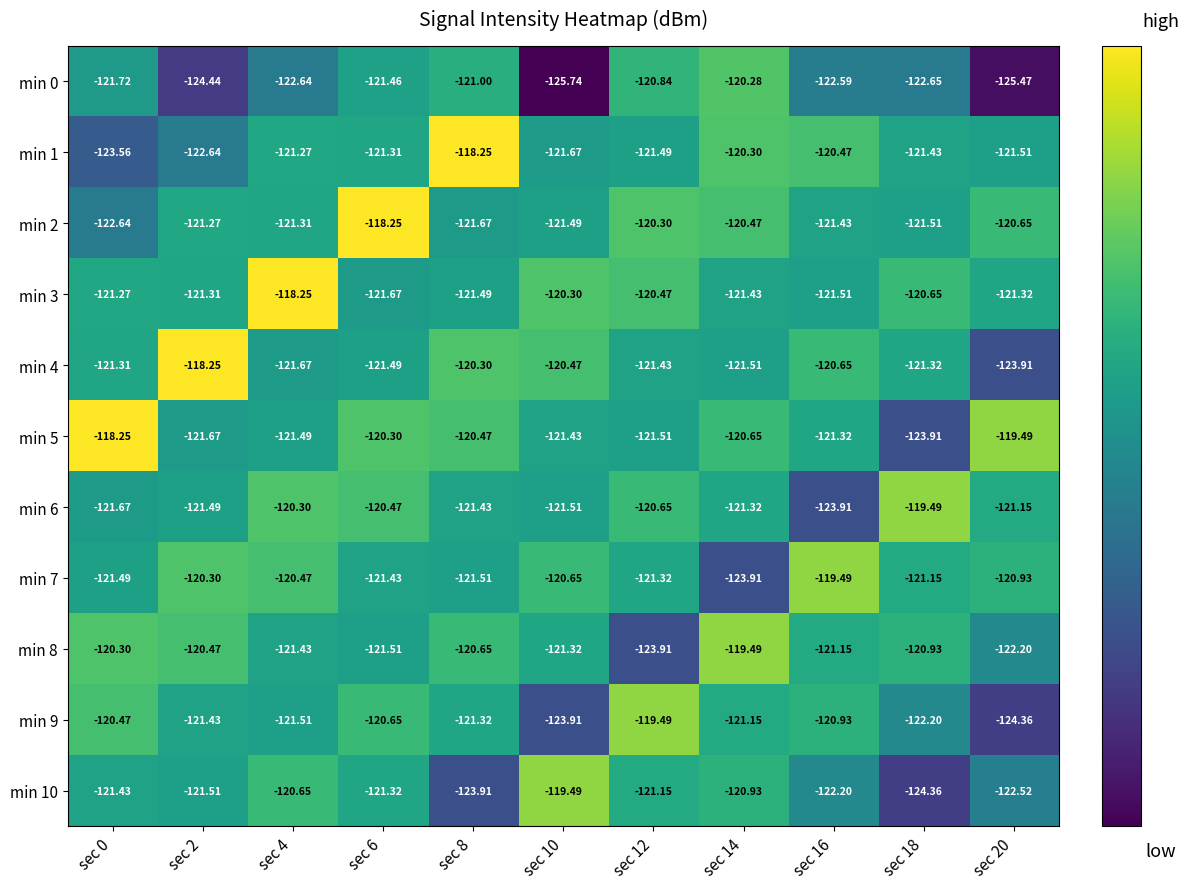

Is the value of min 10 at sec 0 greater than the value of min 0 at sec 20?

Yes